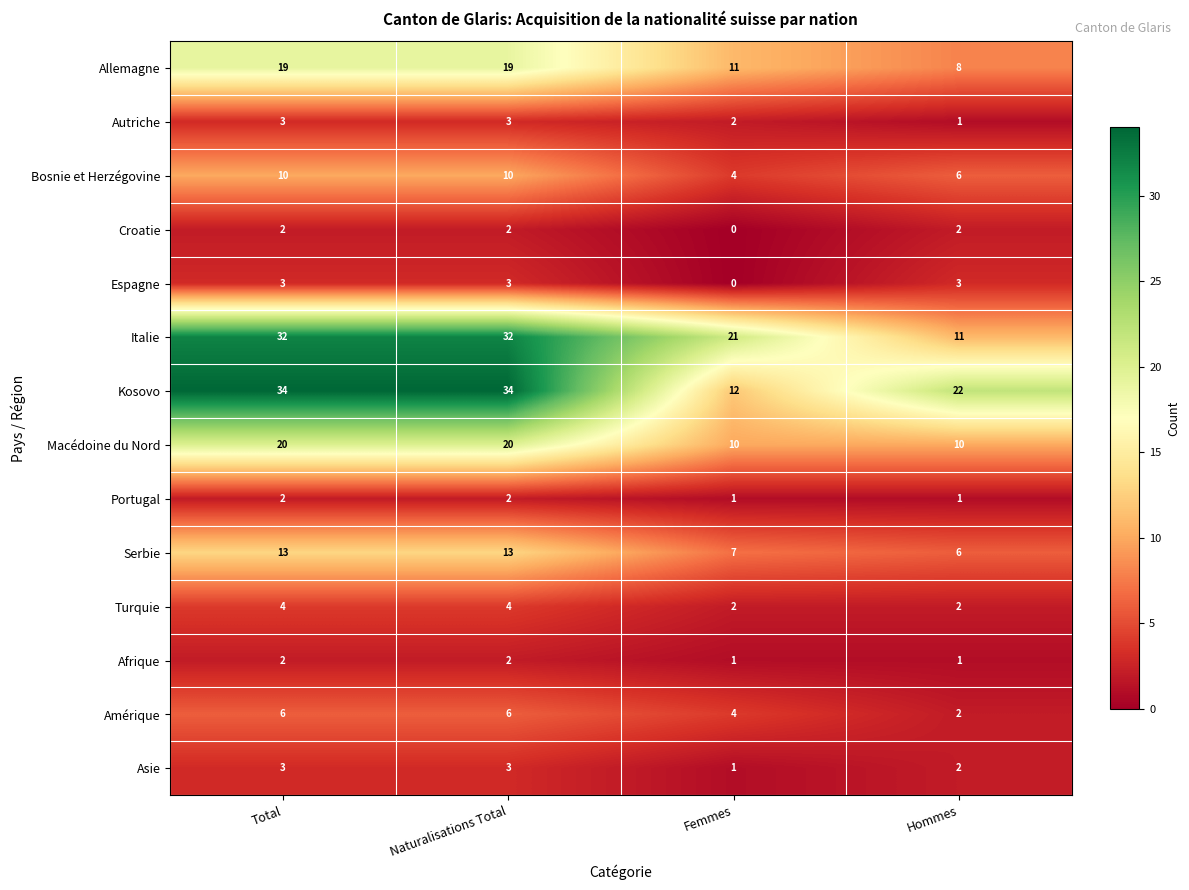

Is it true that Allemagne equals 17 at Femmes?

False